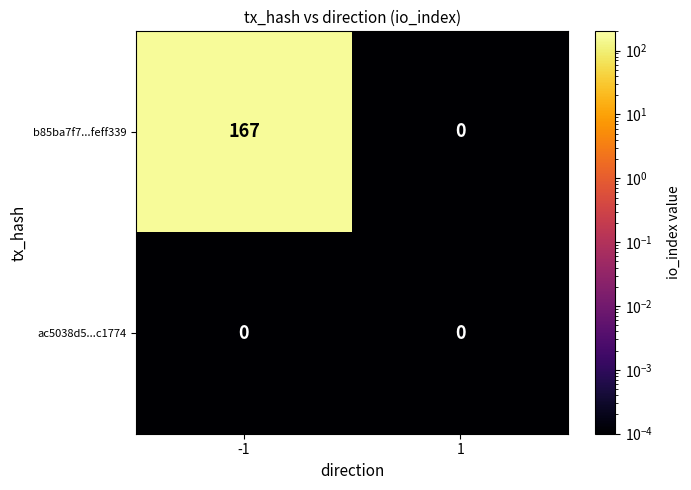

Reading left to right, transcribe all the data shown in this chart.

b85ba7f7...feff339: -1=167	1=0
ac5038d5...c1774: -1=0	1=0